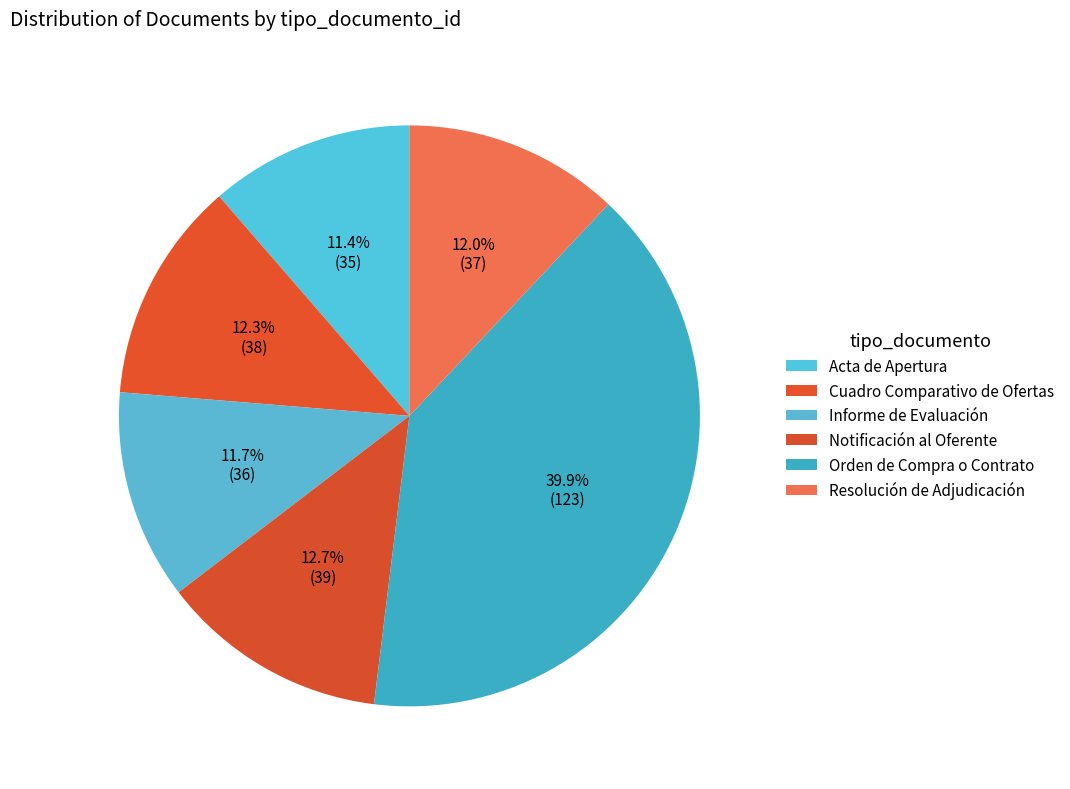

Which category has the smallest portion of the pie?

Acta de Apertura